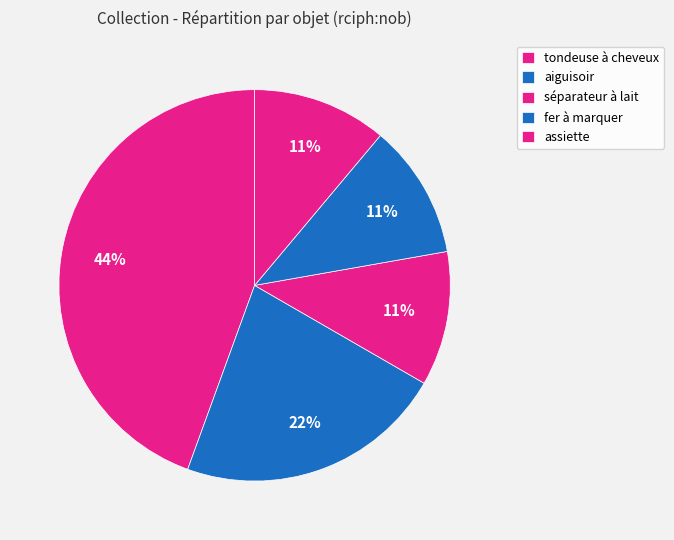

How many segments does this pie chart have?

5